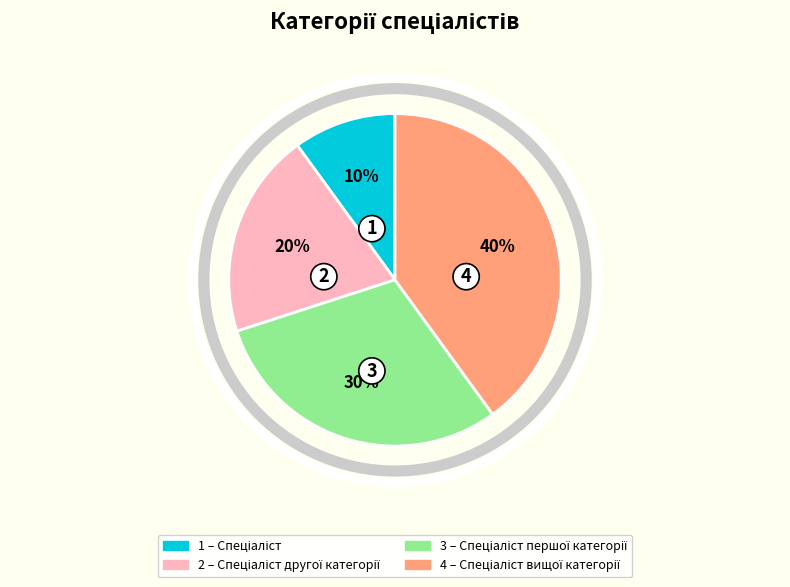

To the nearest percent, what is the average slice percentage?

25%